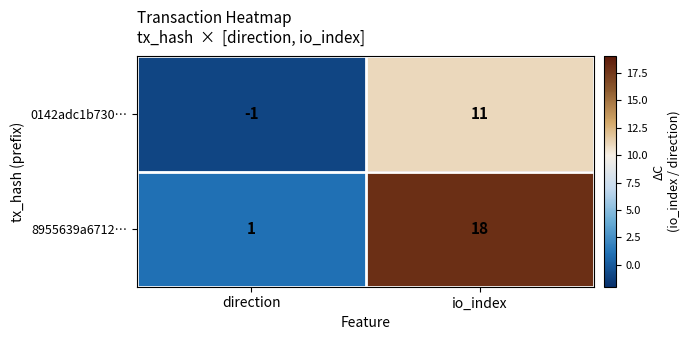

Which series changed the most between direction and io_index?

8955639a6712…